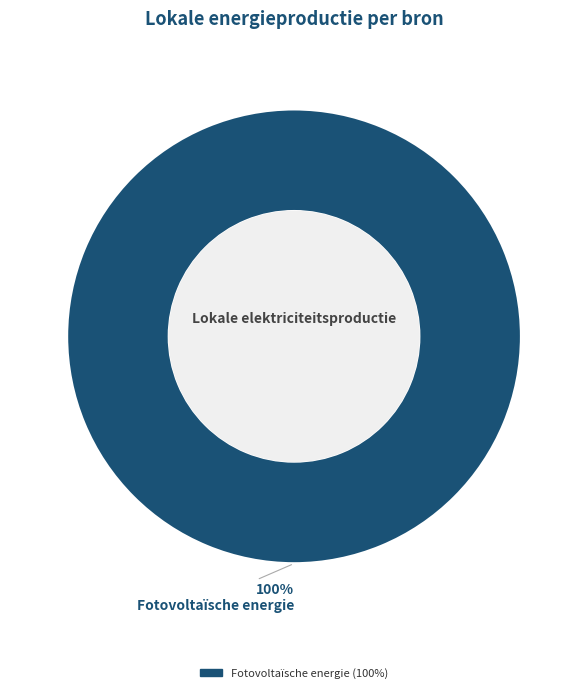

Does any single category account for the majority?

Yes